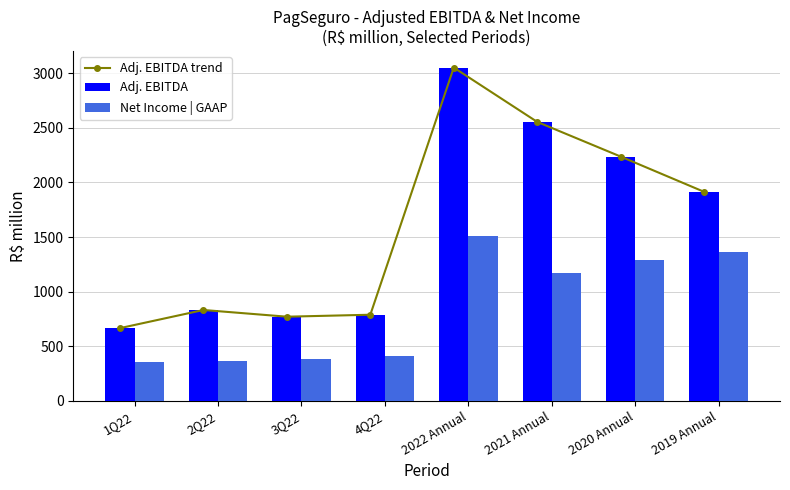

Reading left to right, what are all the values shown in this chart?

Adj. EBITDA trend: 1Q22=664.9	2Q22=831.0	3Q22=769.6	4Q22=787.6	2022 Annual=3053.1	2021 Annual=2555.3	2020 Annual=2237.5	2019 Annual=1914.2
Adj. EBITDA: 1Q22=664.9	2Q22=831.0	3Q22=769.6	4Q22=787.6	2022 Annual=3053.1	2021 Annual=2555.3	2020 Annual=2237.5	2019 Annual=1914.2
Net Income | GAAP: 1Q22=349.9	2Q22=366.9	3Q22=380.3	4Q22=407.6	2022 Annual=1504.8	2021 Annual=1166.3	2020 Annual=1292.2	2019 Annual=1366.8